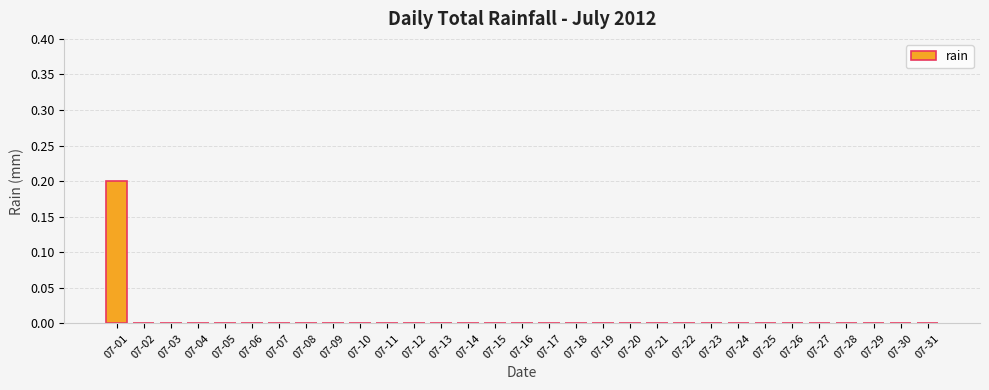

Which category has the highest value across all series?

07-01